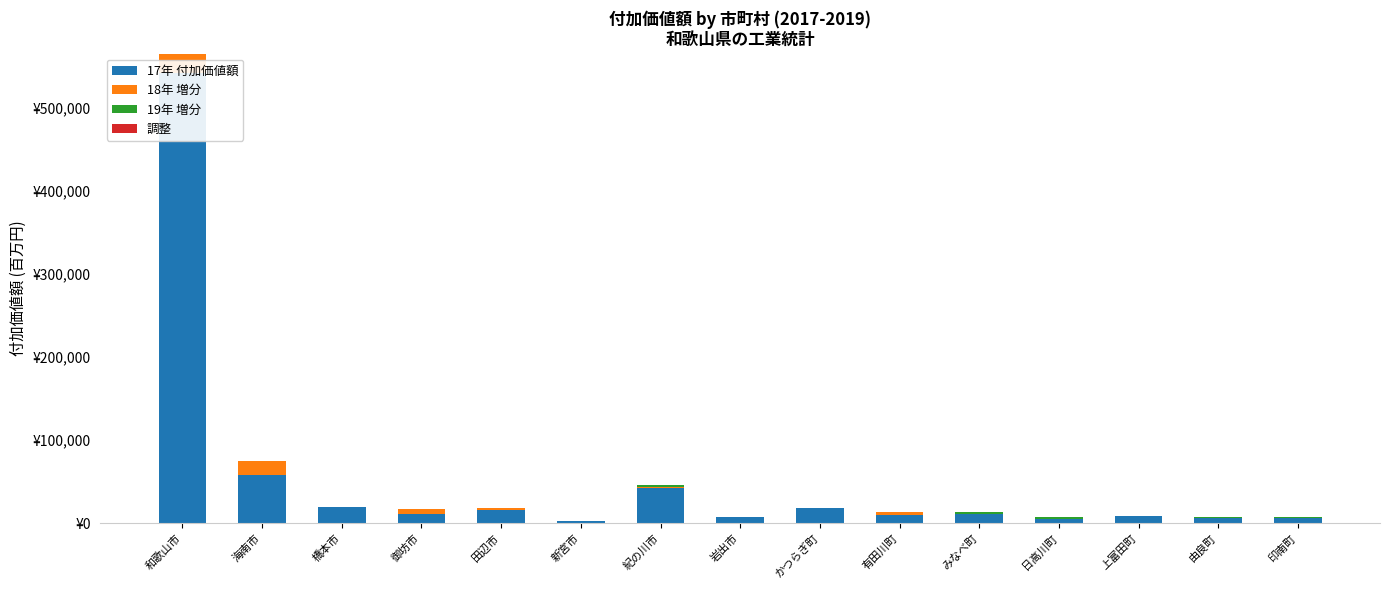

Reading left to right, extract all data points from this chart.

17年 付加価値額: 541015	58673	19073	10920	16550	3318	41959	7652	18128	9962	11193	5285	8608	6744	6953
18年 増分: 23652	15821	103	6295	1348	0	2320	0	0	3574	268	409	208	0	0
19年 増分: 0	0	295	0	624	0	1378	228	557	0	1772	1425	0	1092	146
調整: 0	0	0	0	0	0	0	0	0	0	0	0	0	0	0